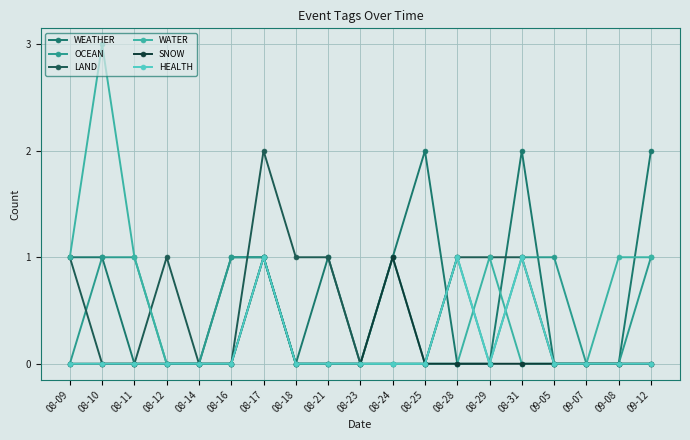

Does the chart have visible grid lines?

Yes